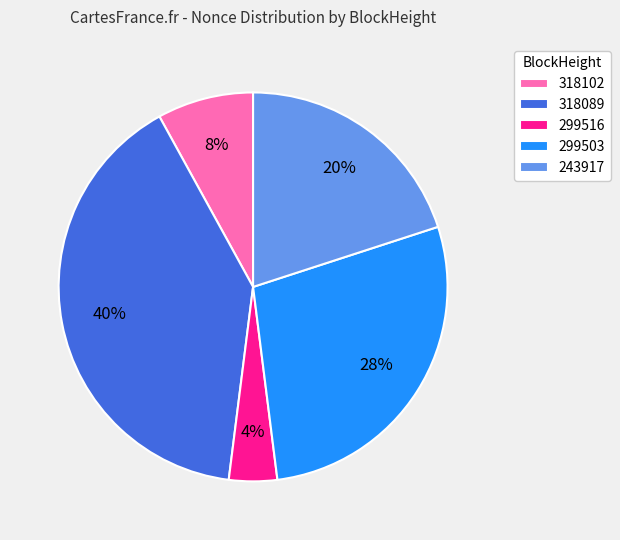

Which has a higher value, 318102 or 299503?

299503